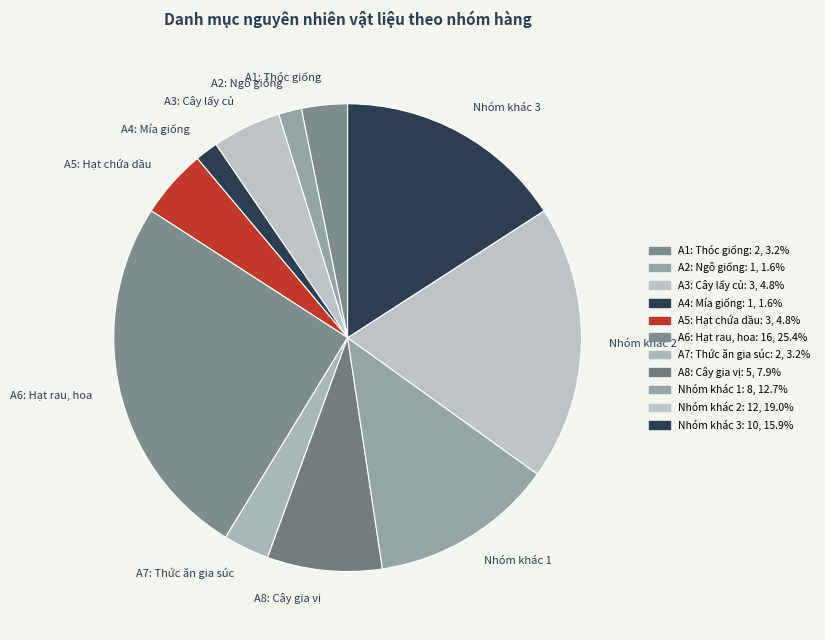

Approximately how many times larger is the value at Nhóm khác 2 compared to A5: Hạt chứa dầu?

4.0